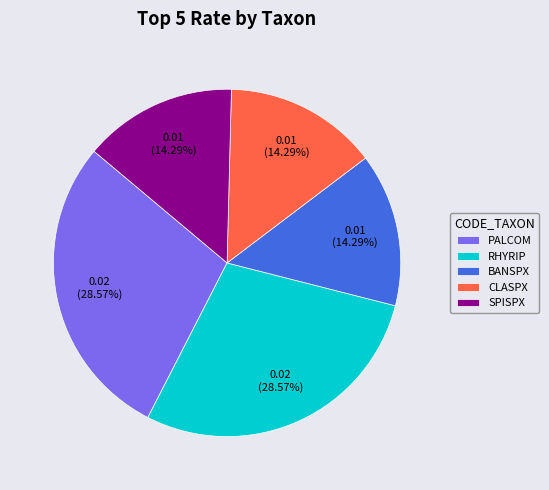

Combined, do SPISPX and PALCOM account for over 50%?

No